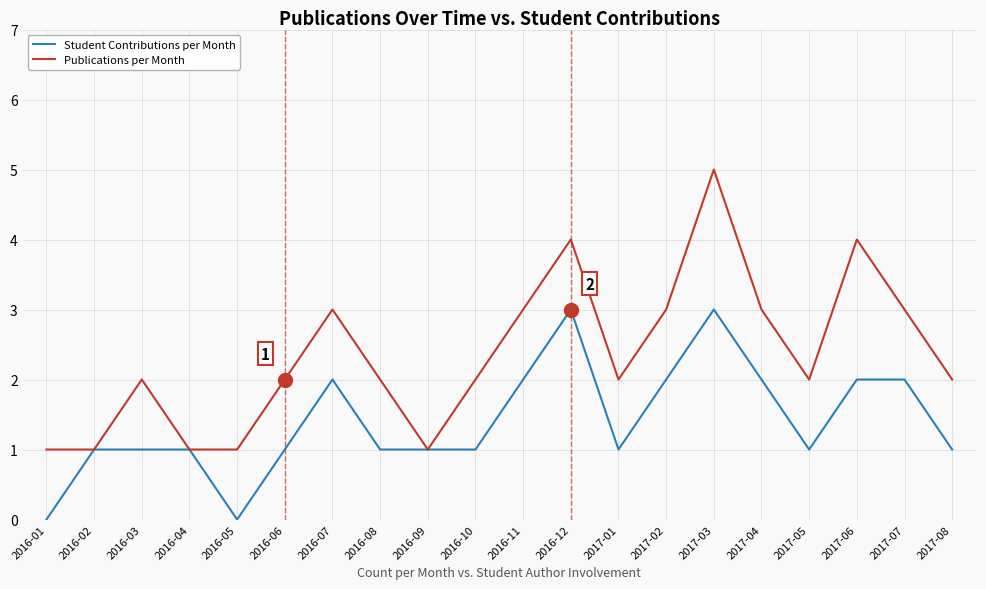

Rank the series by their maximum value, from lowest to highest.

Student Contributions per Month, Publications per Month